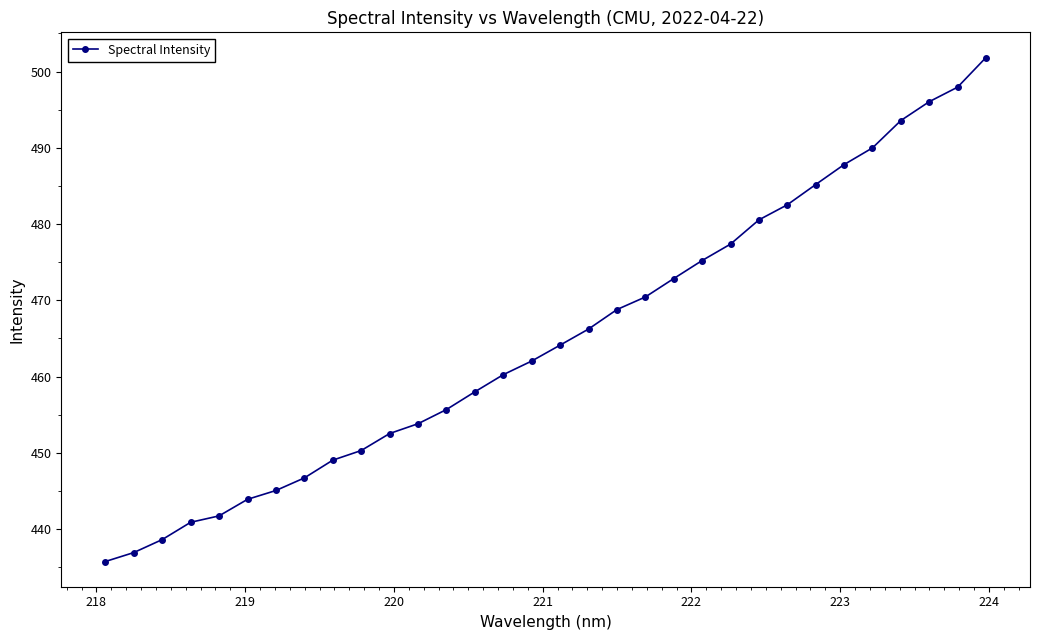

What is the greatest value displayed?

501.8